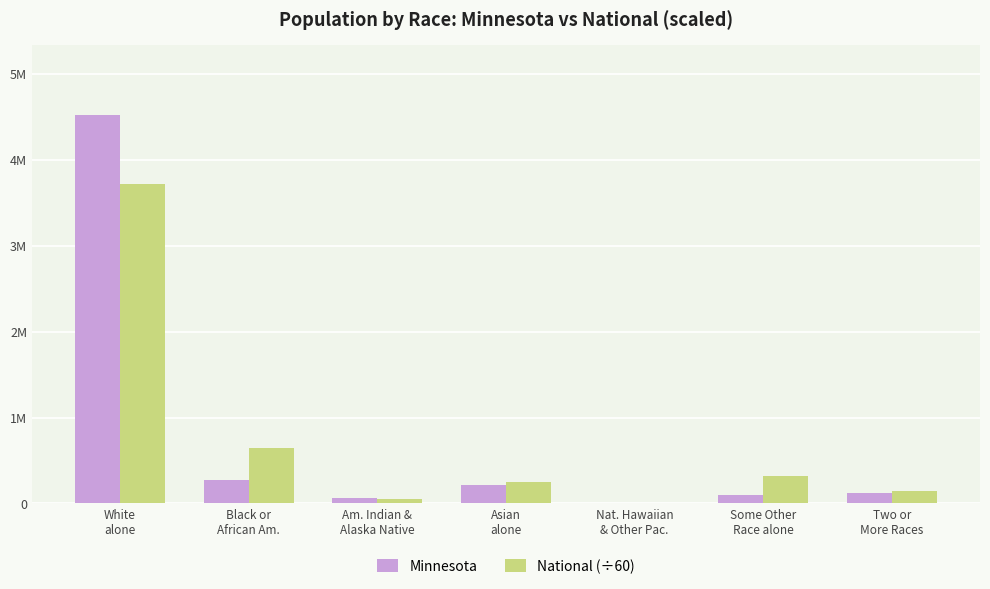

True or false: National (÷60) has a value of 18457.0 at Am. Indian &
Alaska Native.

False